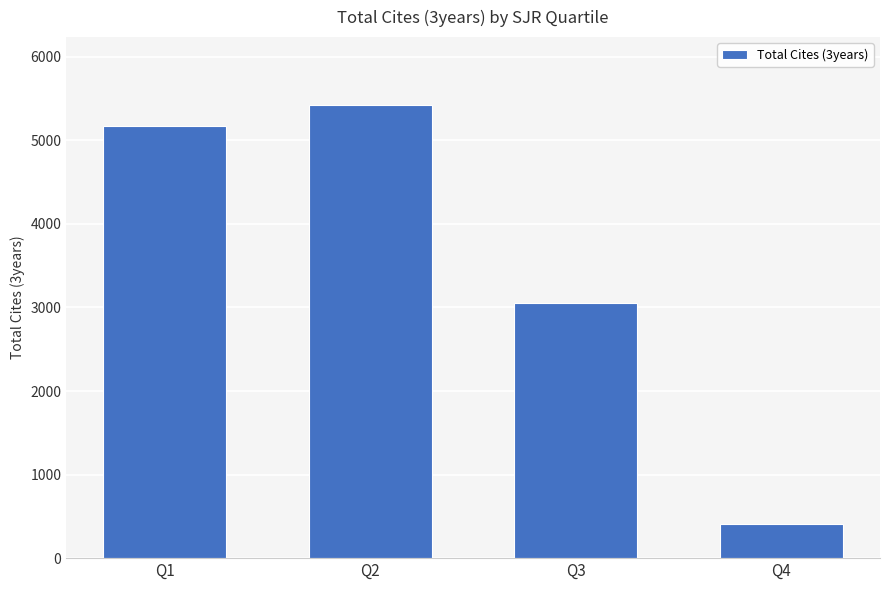

Rank the categories by value from highest to lowest.

Q2, Q1, Q3, Q4